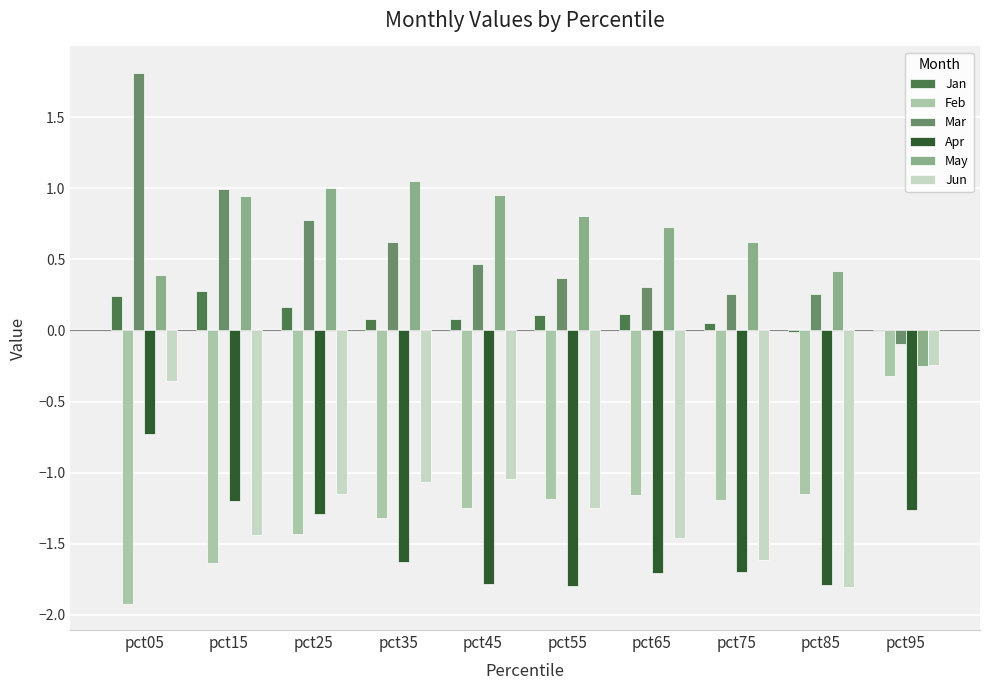

Which series changed the most between pct25 and pct35?

Apr